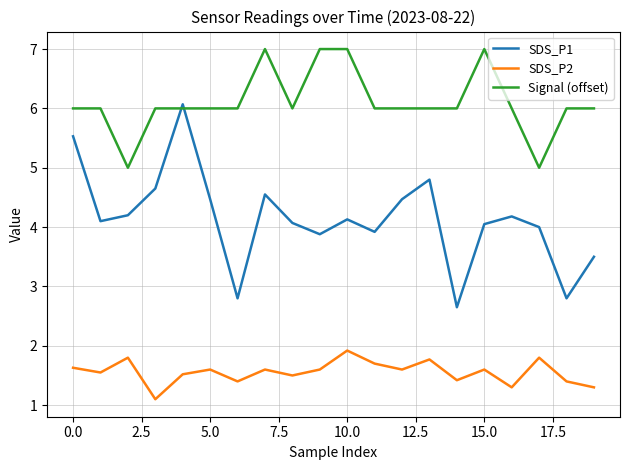

What is the greatest value displayed?

7.0